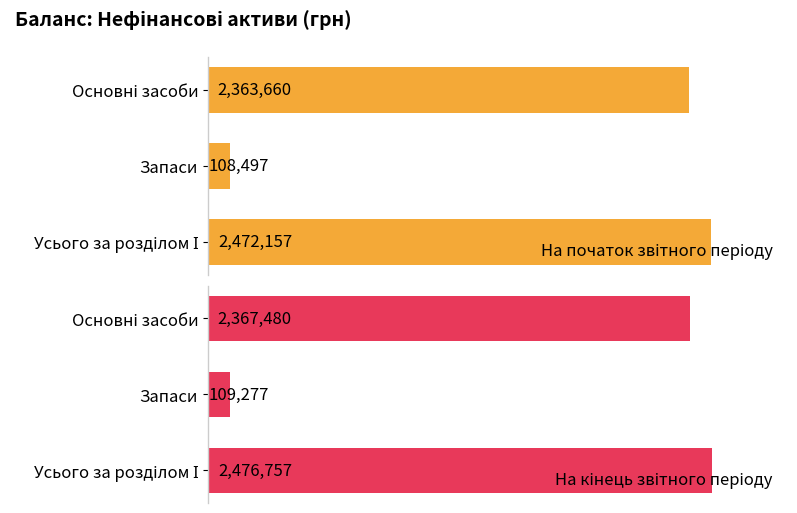

What is the difference between the second highest and minimum values in the На кінець звітного періоду series?

2258203